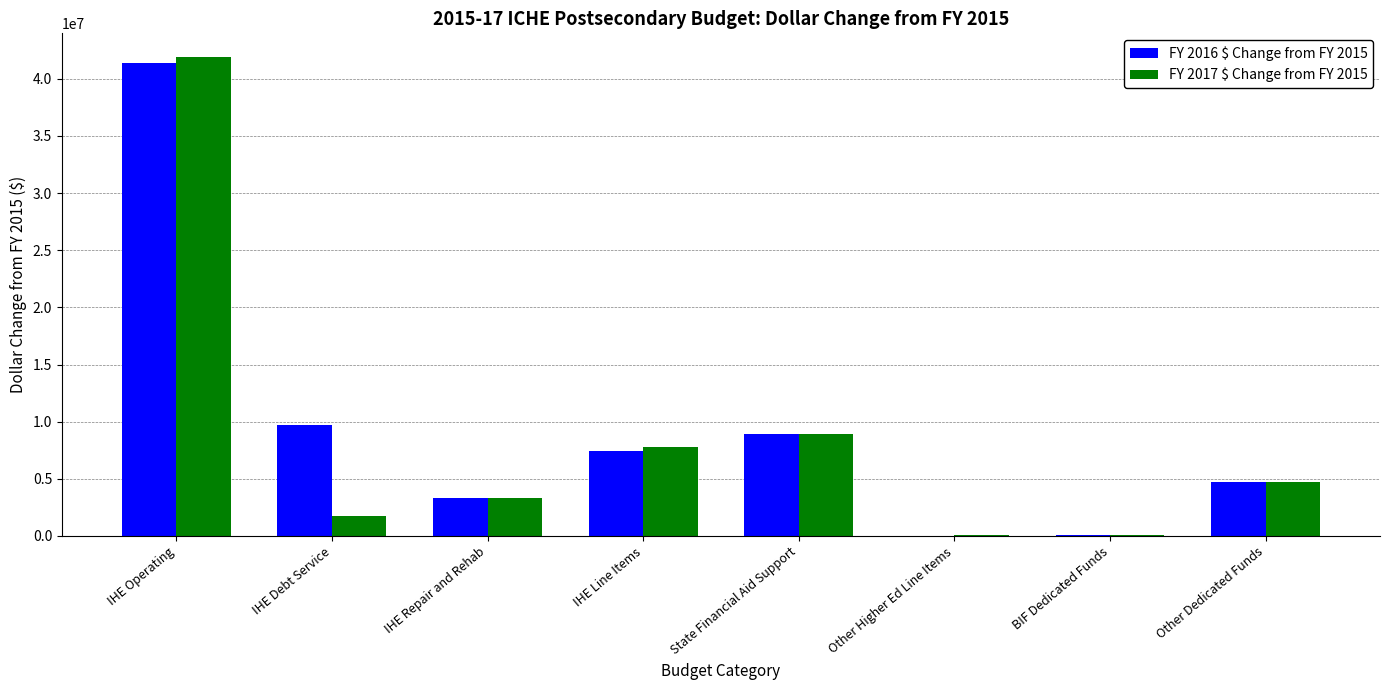

Is it true that FY 2017 $ Change from FY 2015 equals 59953913.6 at IHE Operating?

False